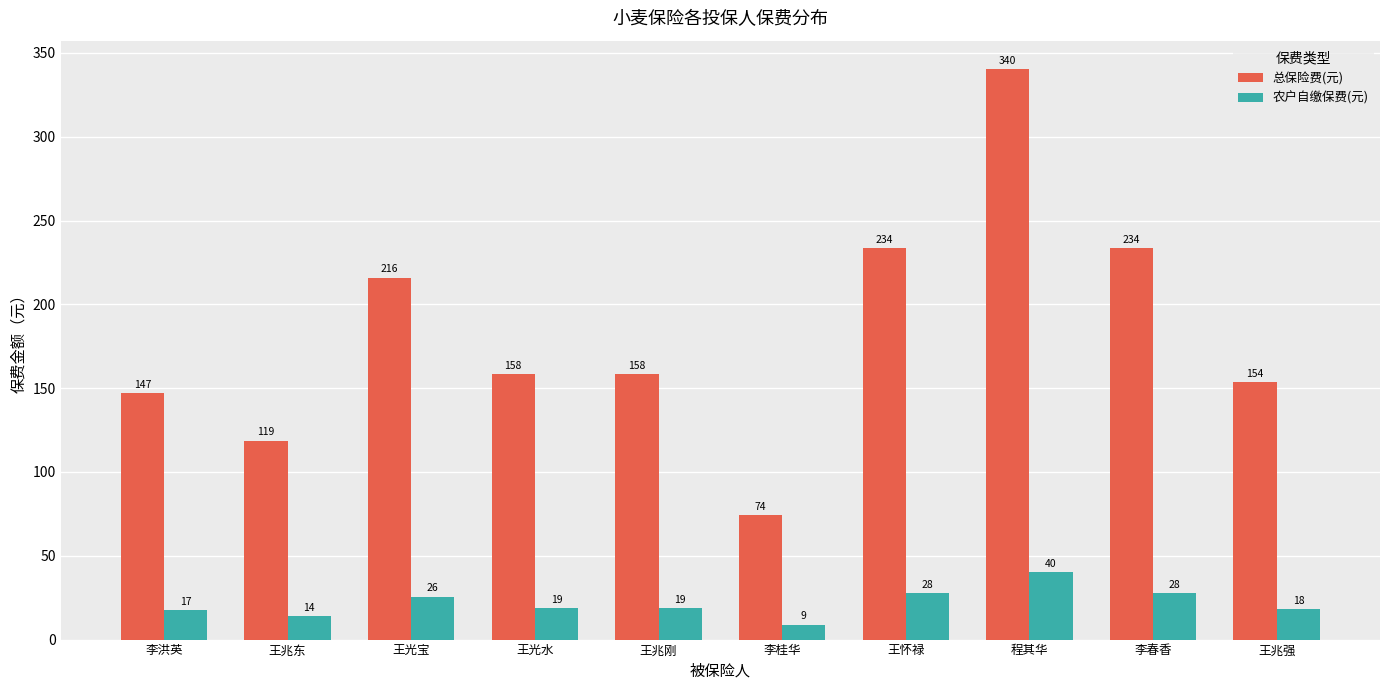

At which label does 总保险费(元) first exceed 158?

王光宝